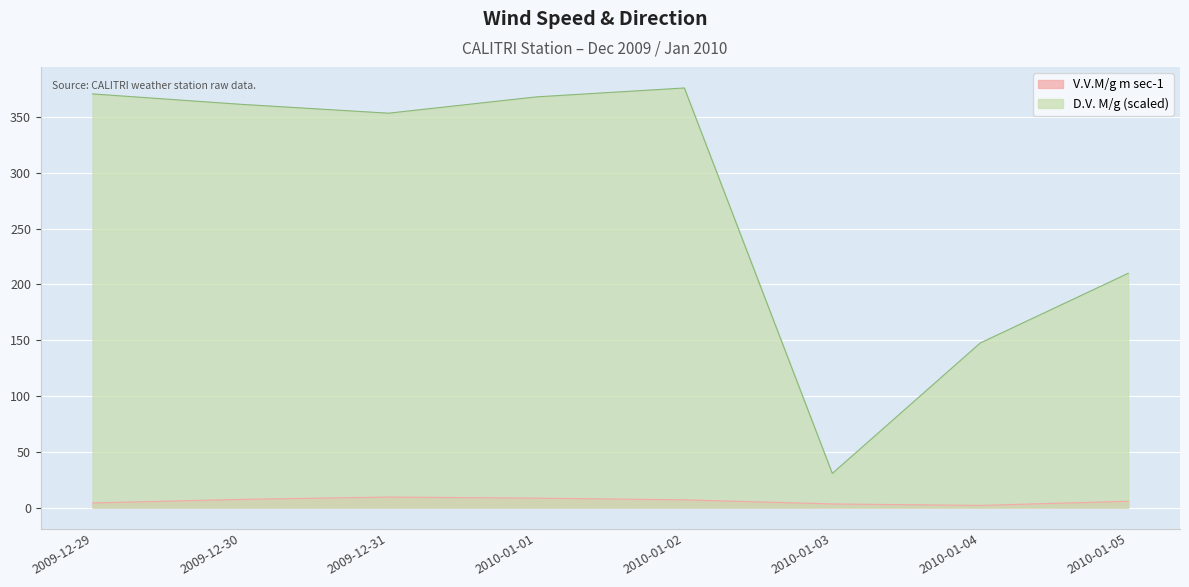

How many values in the V.V.M/g m sec-1 series exceed 6?

4